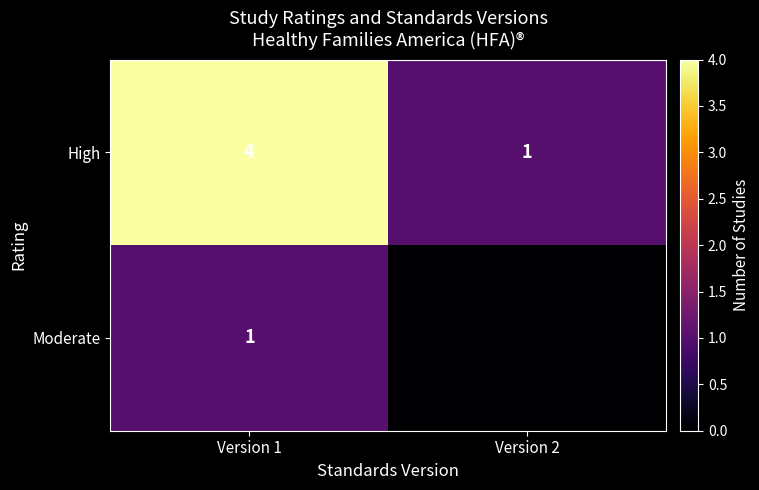

What is the total value across all series at Version 1?

5